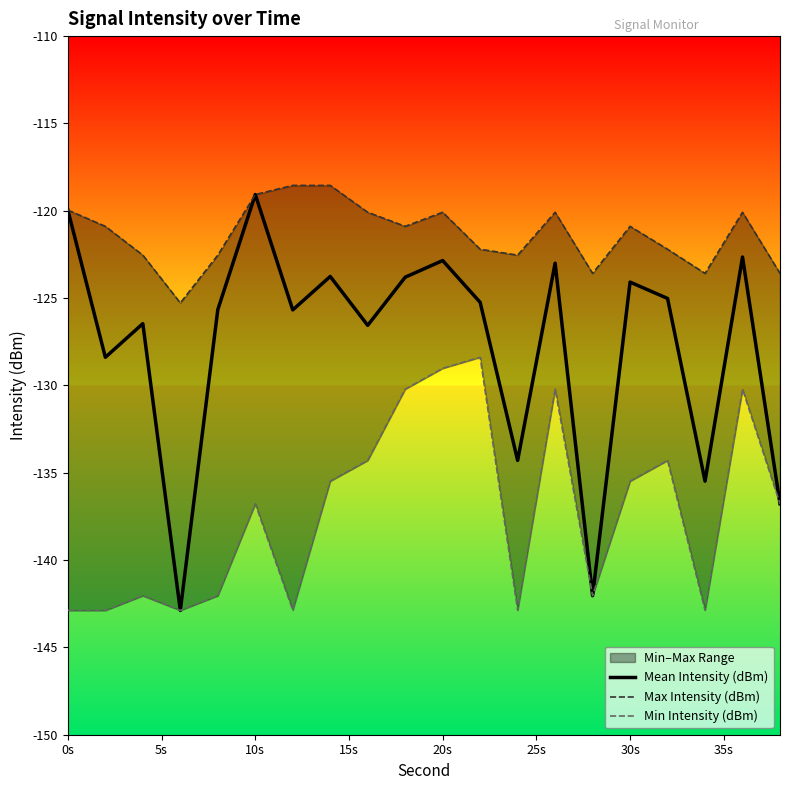

Rank the series at 35s from lowest to highest value.

Min Intensity (dBm), Mean Intensity (dBm), Max Intensity (dBm)